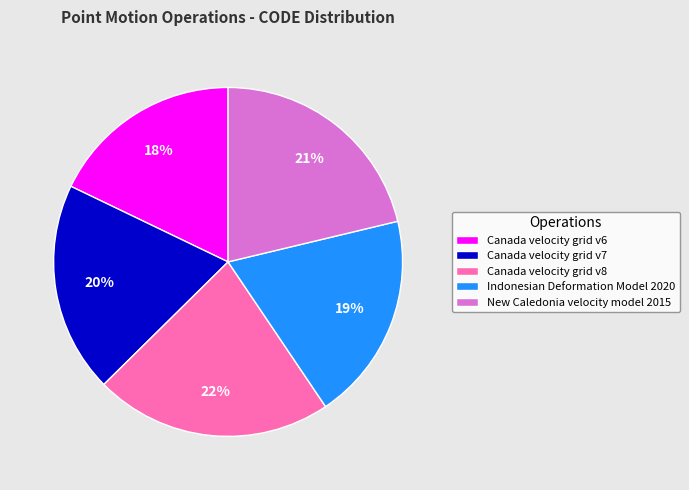

Between Canada velocity grid v7 and New Caledonia velocity model 2015, which is larger?

New Caledonia velocity model 2015